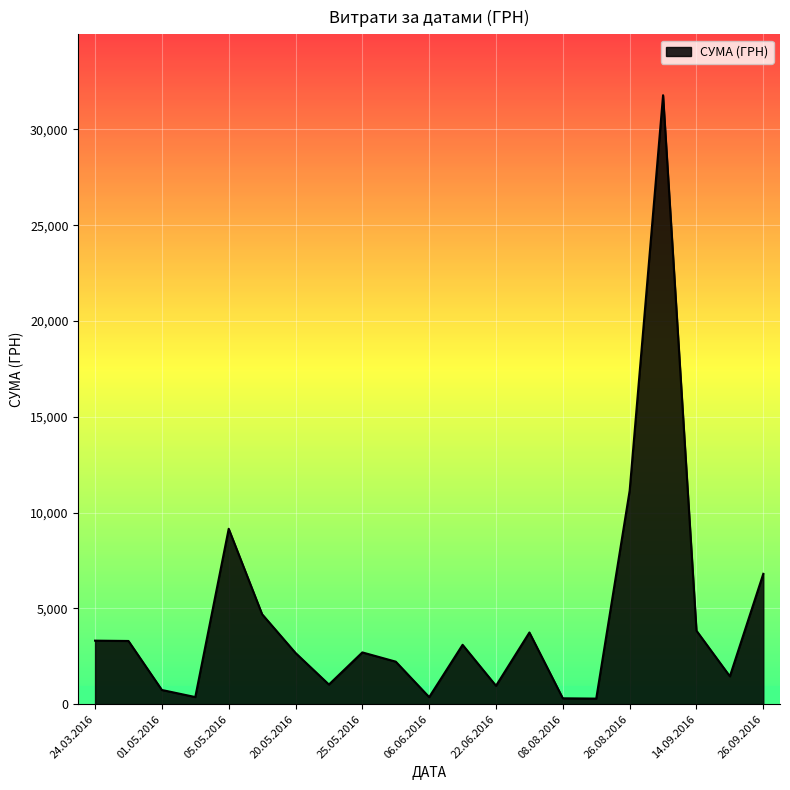

What is the maximum value shown in the chart?

31782.9